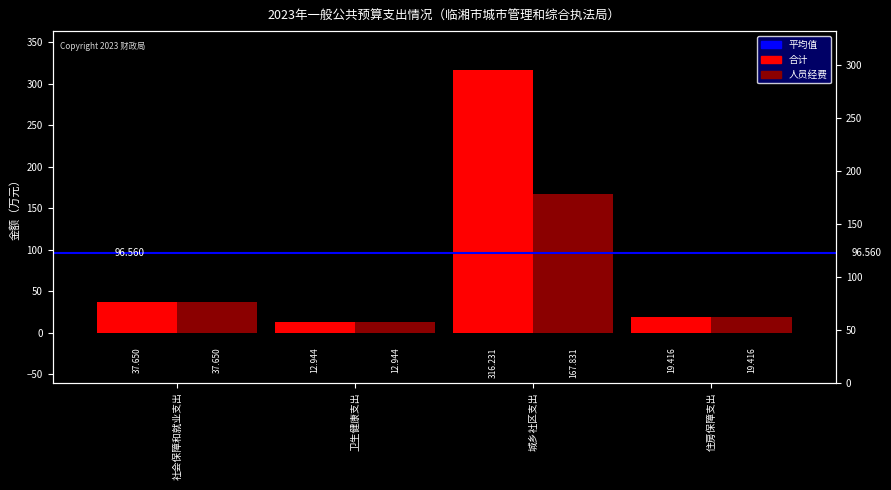

At which label is 人员经费 closest to 90?

社会保障和就业支出